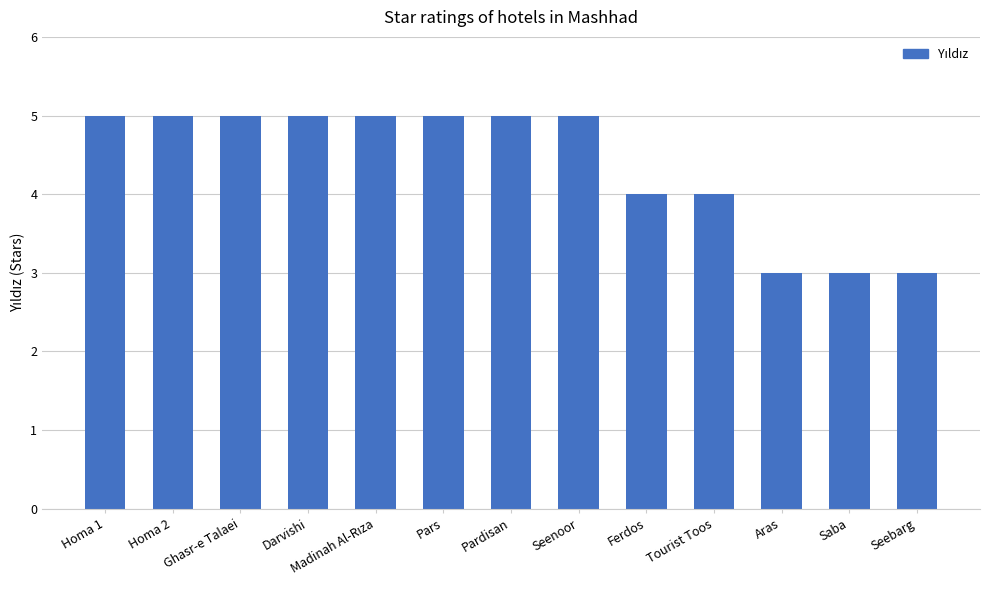

How many series are shown in this chart?

1